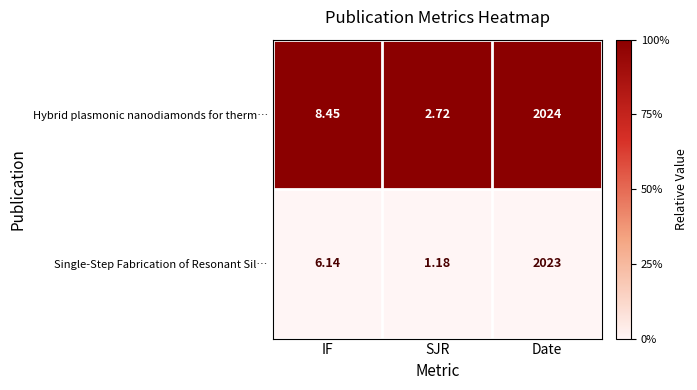

At which category is the sum across all series the highest?

Date